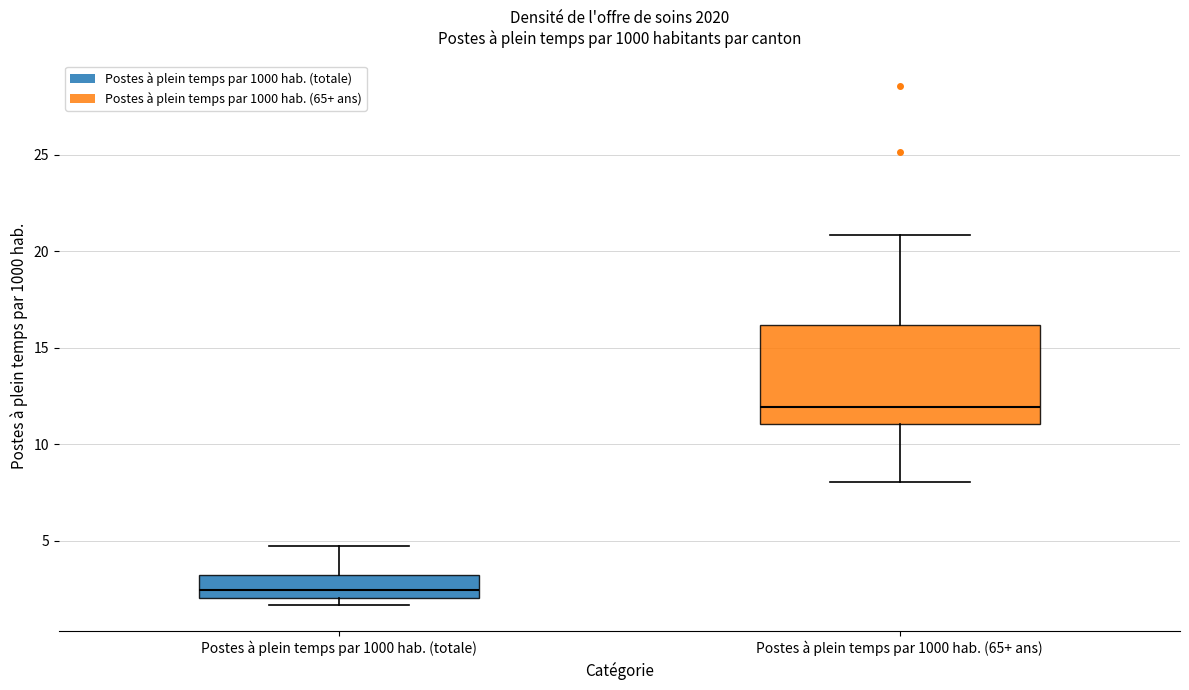

Reading left to right, read every box against the y-axis: the position of its median line, the range the box covers, and the ends of its whiskers. The values are not printed on the chart, so give them approximately, as read against the axis.

Postes à plein temps par 1000 hab. (totale): median 2.5, box 2.0 to 3.0, whiskers 1.5 to 4.5
Postes à plein temps par 1000 hab. (65+ ans): median 12.0, box 11.0 to 16.0, whiskers 8.0 to 21.0